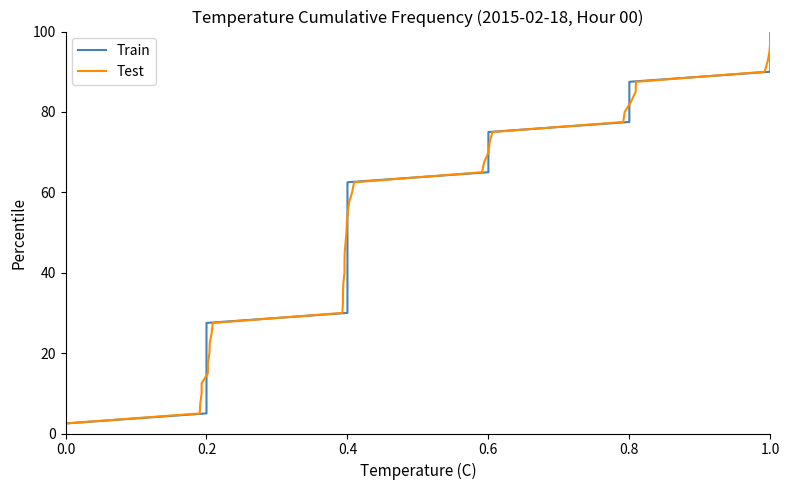

How many lines are shown in the chart?

2